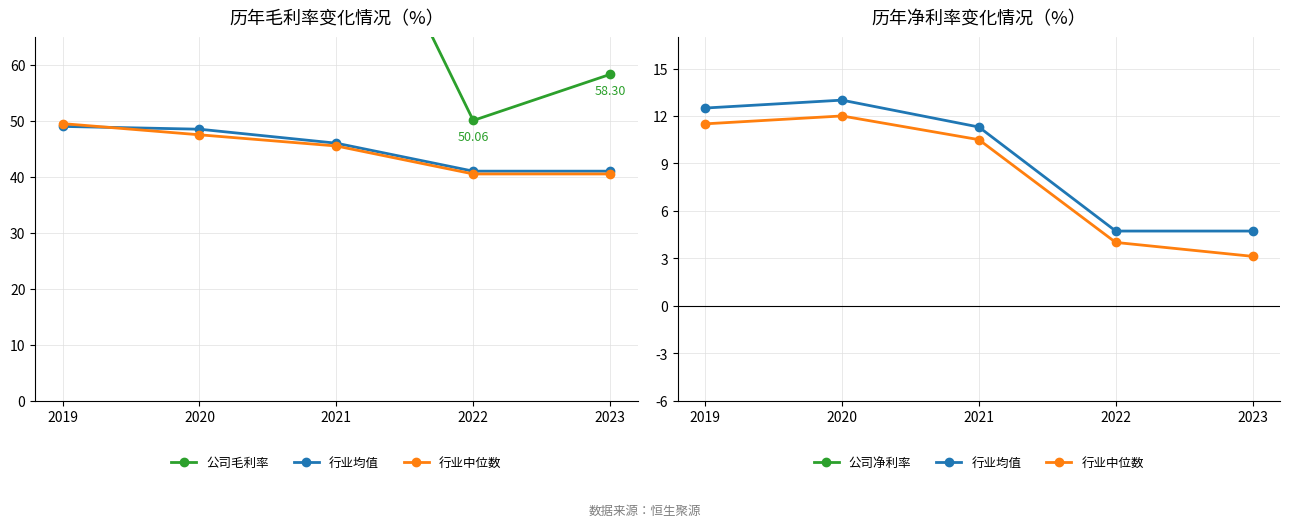

True or false: 公司毛利率 and 行业均值 cross at least once.

False